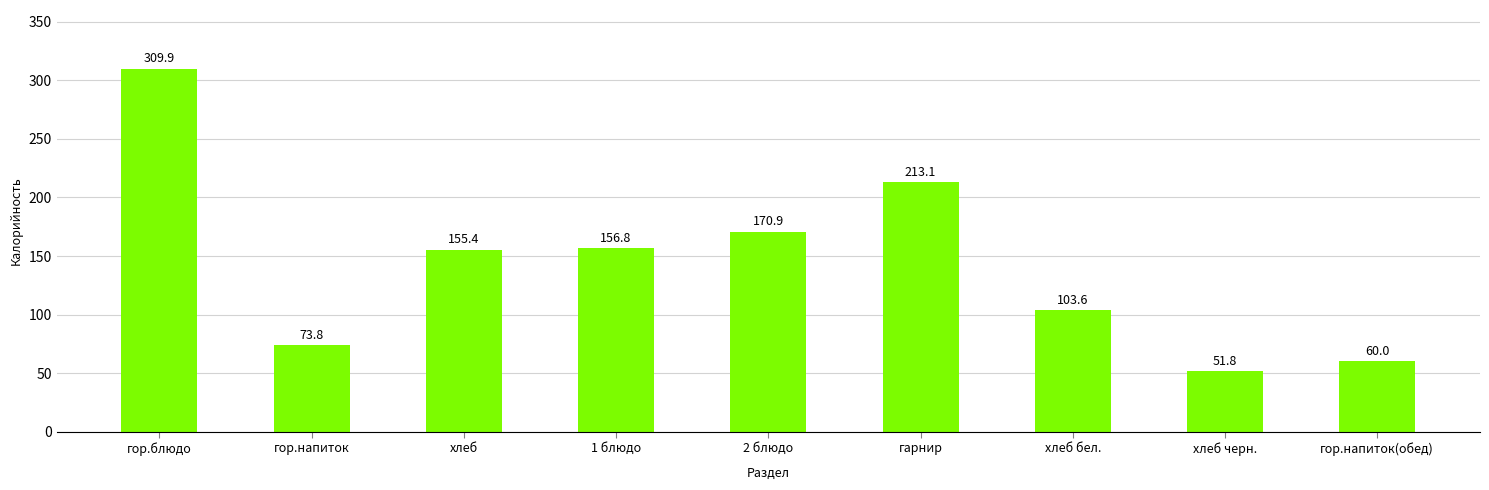

The chart shows a value of 17.8 at хлеб черн.. True or false?

False